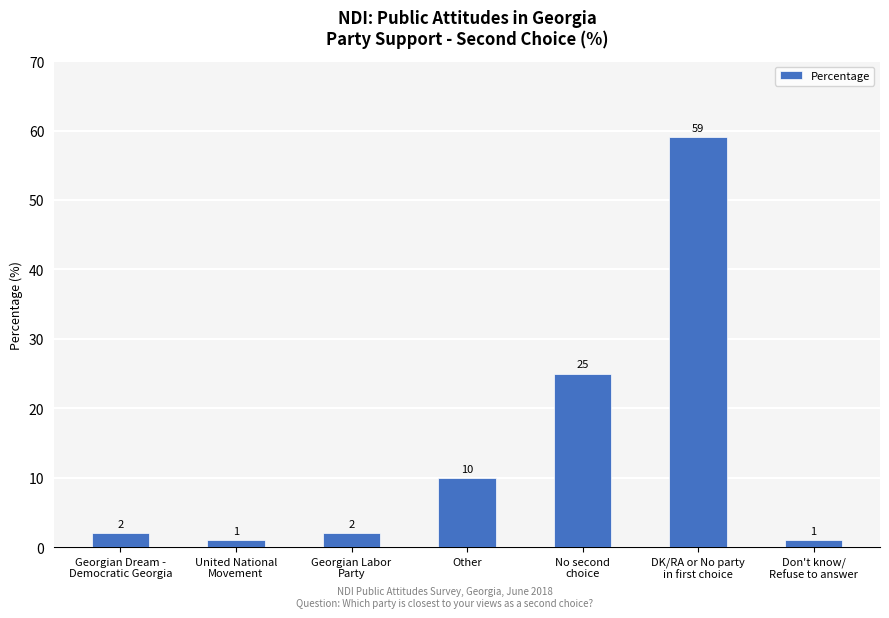

What position from the left is United National
Movement?

2